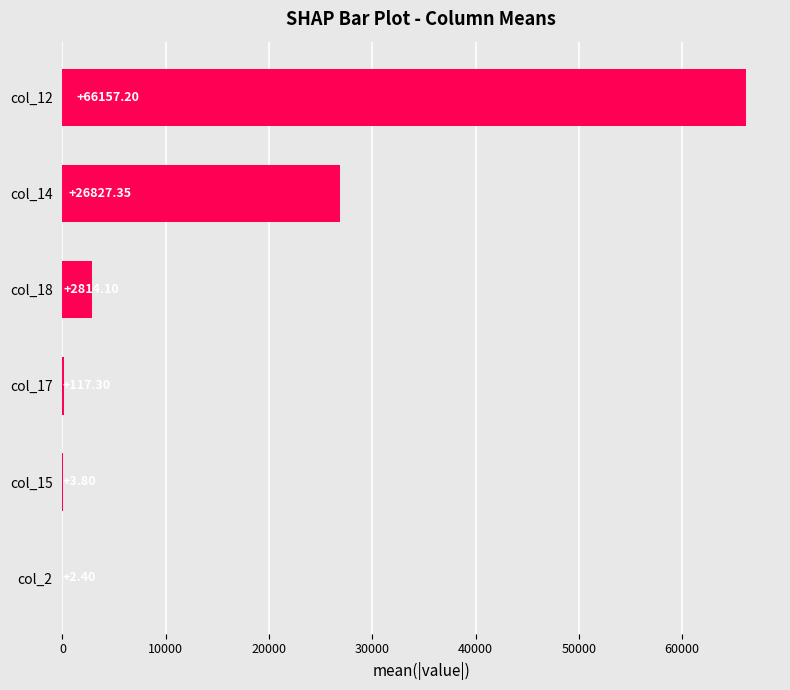

What is the change in value from col_12 to col_17?

-66039.9